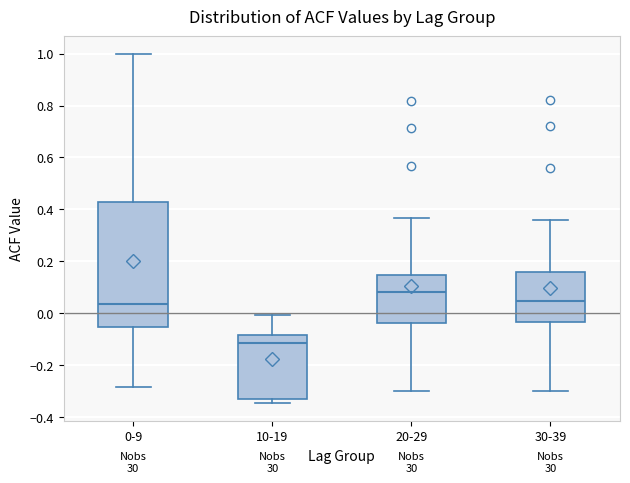

Reading left to right, read every box against the y-axis: the position of its median line, the range the box covers, and the ends of its whiskers. The values are not printed on the chart, so give them approximately, as read against the axis.

0-9: median 0.04, box -0.06 to 0.42, whiskers -0.28 to 1.00
10-19: median -0.12, box -0.34 to -0.08, whiskers -0.34 (just below the box's lower edge) to 0.00
20-29: median 0.08, box -0.04 to 0.14, whiskers -0.30 to 0.36
30-39: median 0.04, box -0.04 to 0.16, whiskers -0.30 to 0.36